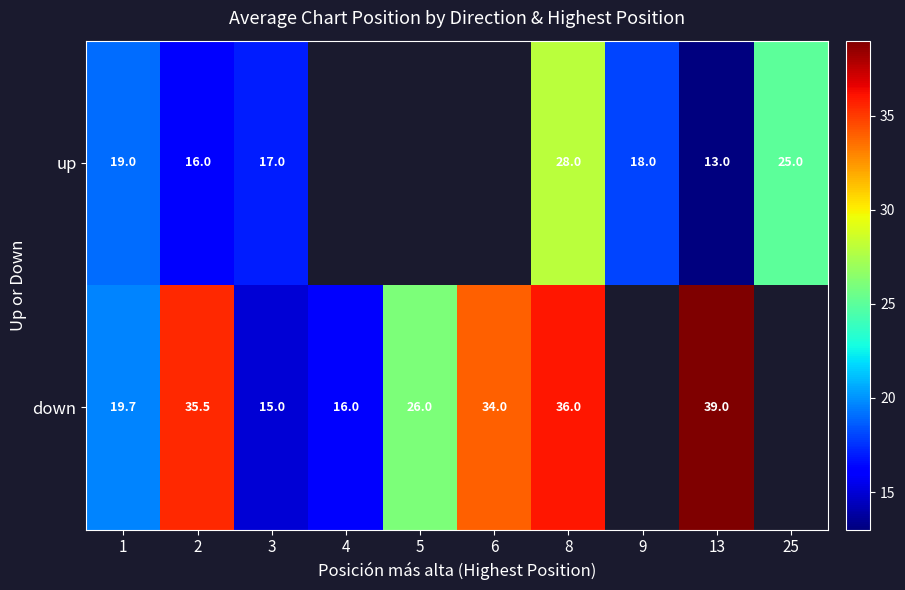

Is the value of up at 25 greater than the value of down at 8?

No